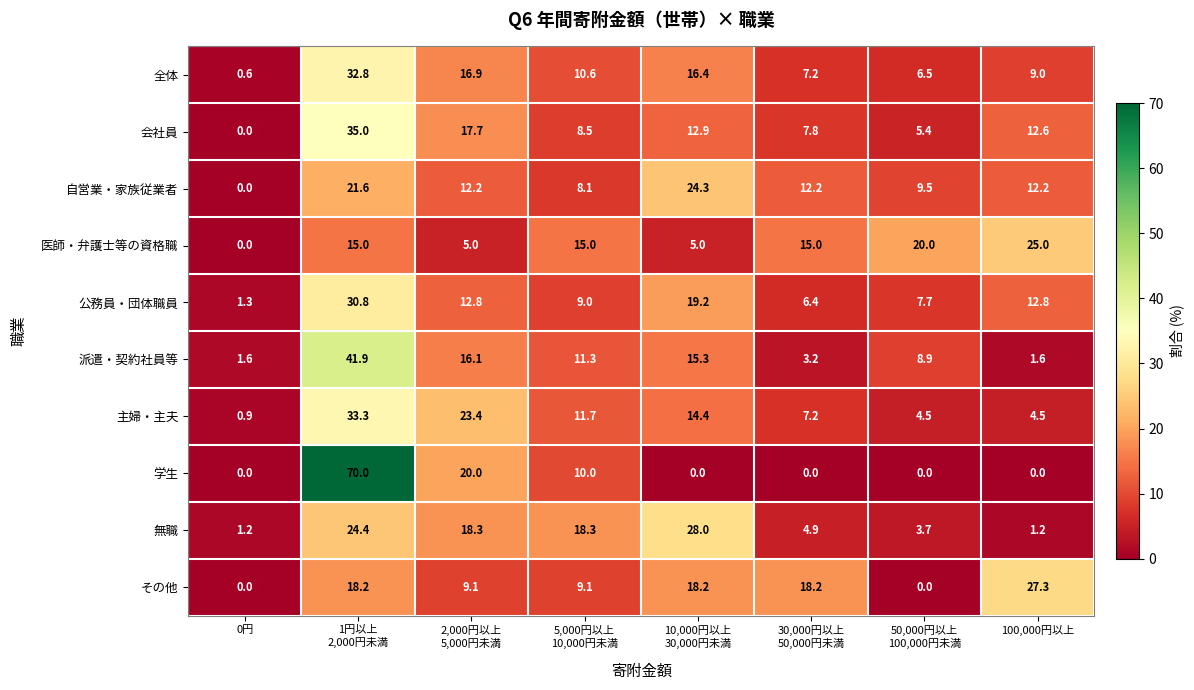

What is the difference between the second highest and second lowest values in the 派遣・契約社員等 series?

14.5